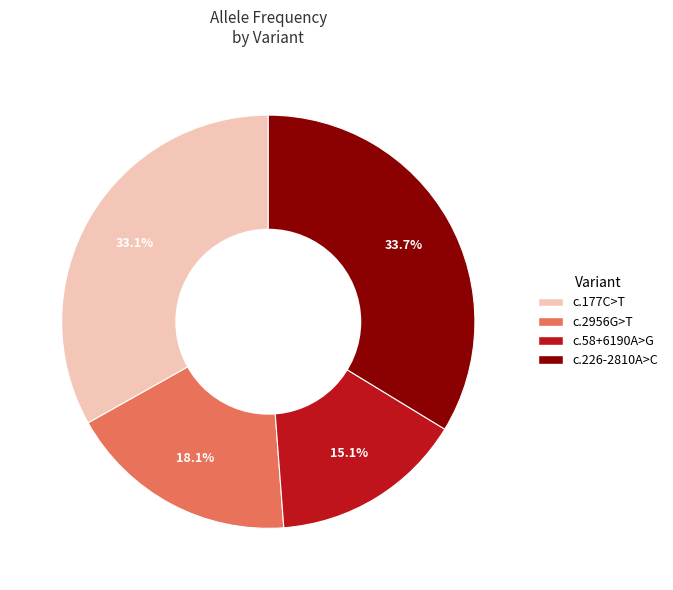

How many slices are in this pie chart?

4